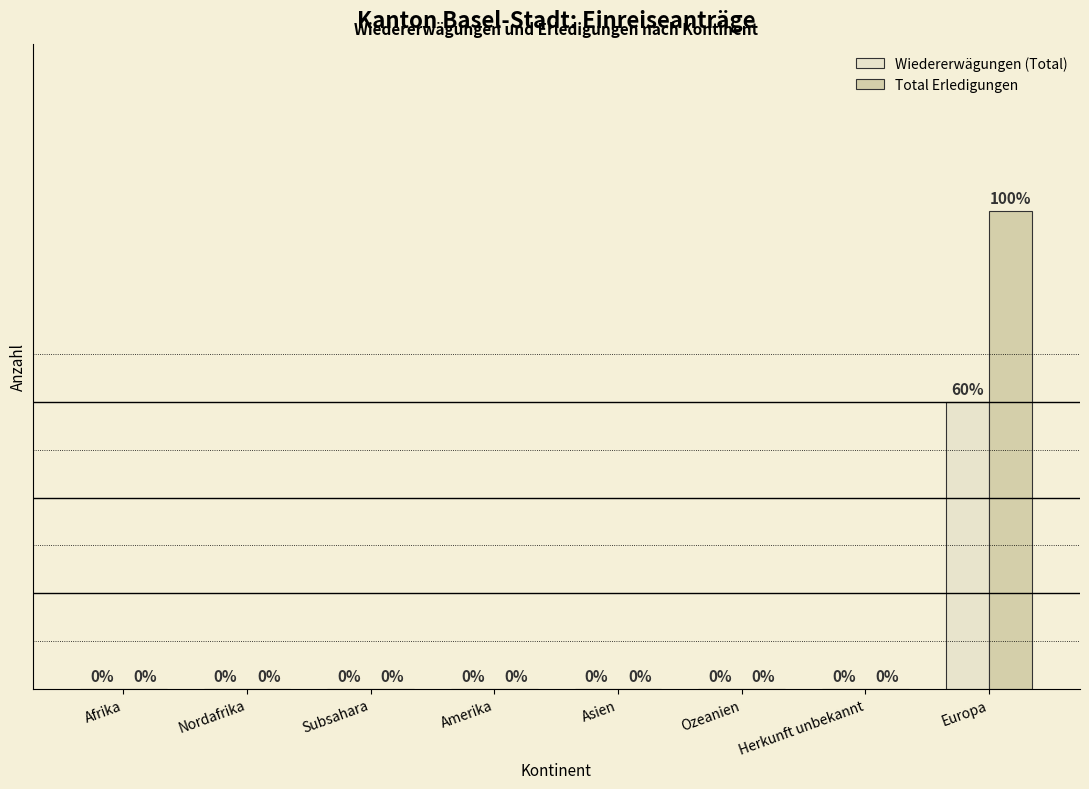

Which category has the highest value across all series?

Europa